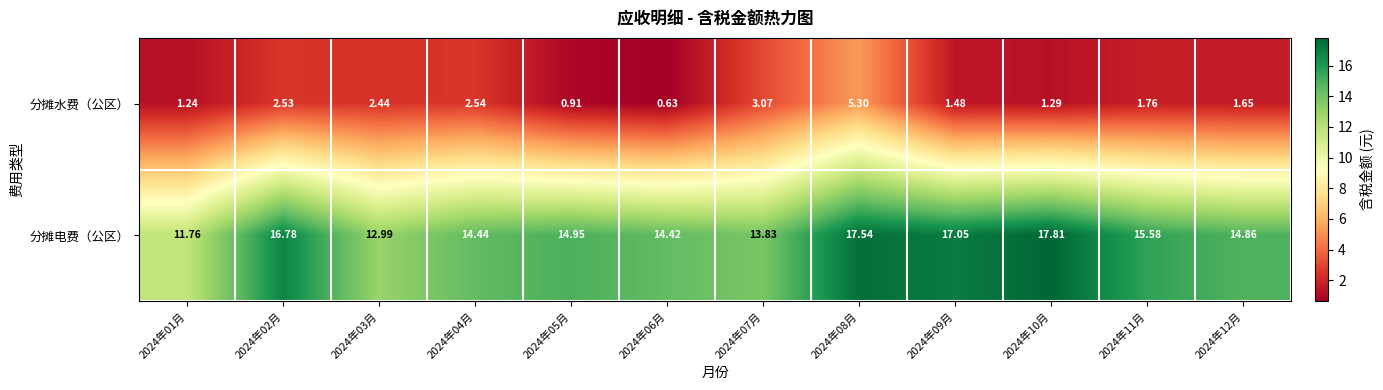

Which series has the widest spread of values?

分摊电费（公区）